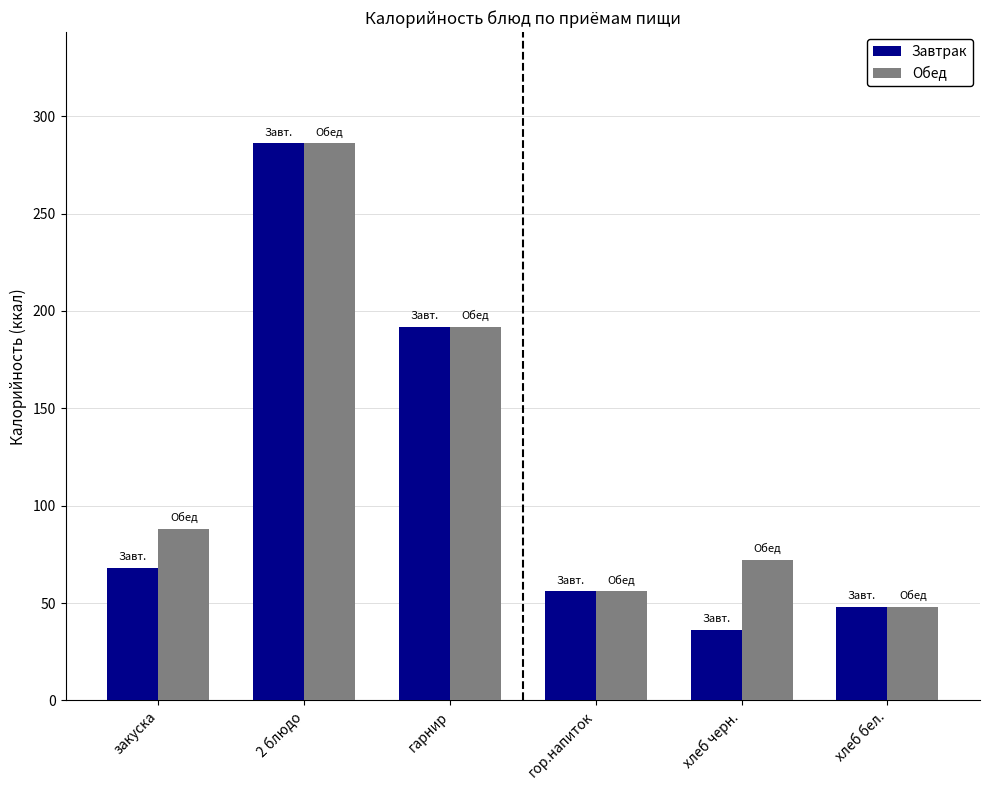

What are all the series names shown in the legend?

Завтрак, Обед